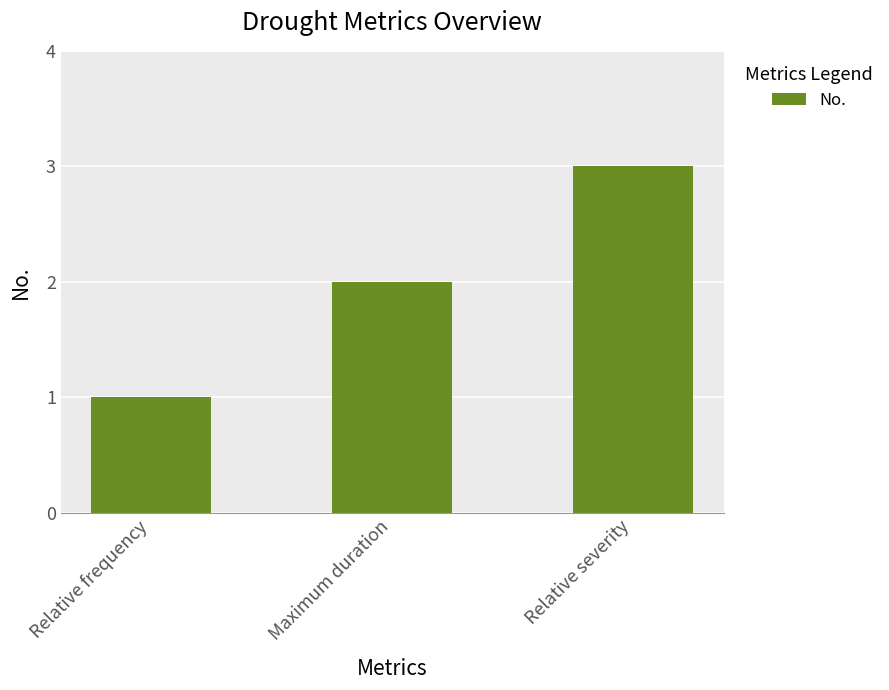

What is the label of the 3rd bar from the right?

Relative frequency